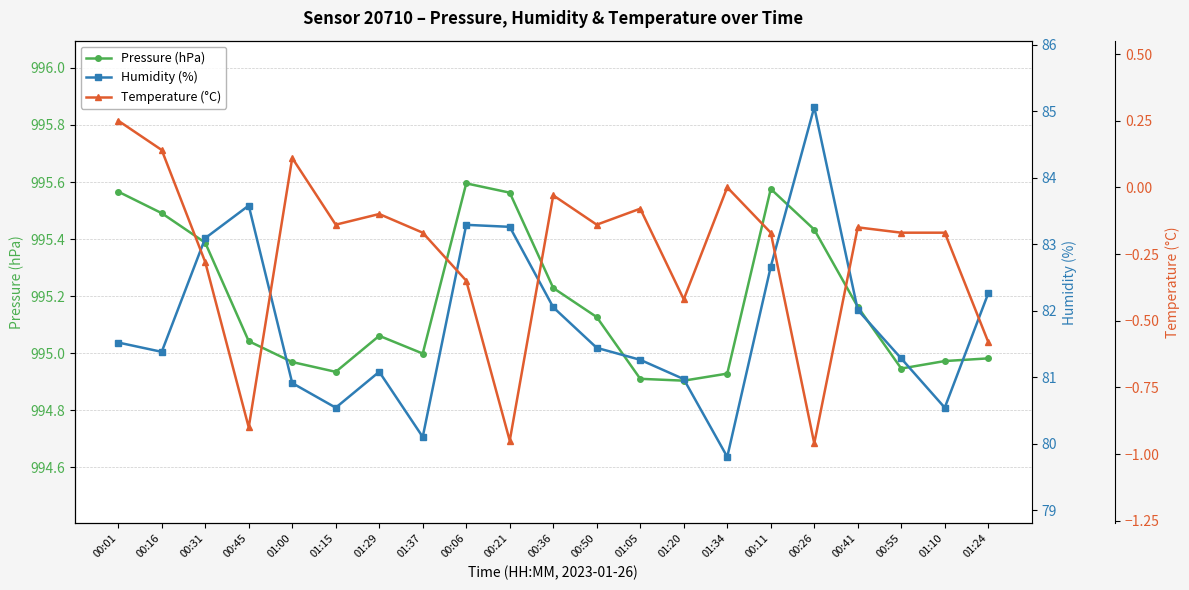

Which has a higher value, 00:36 or 00:45?

00:36